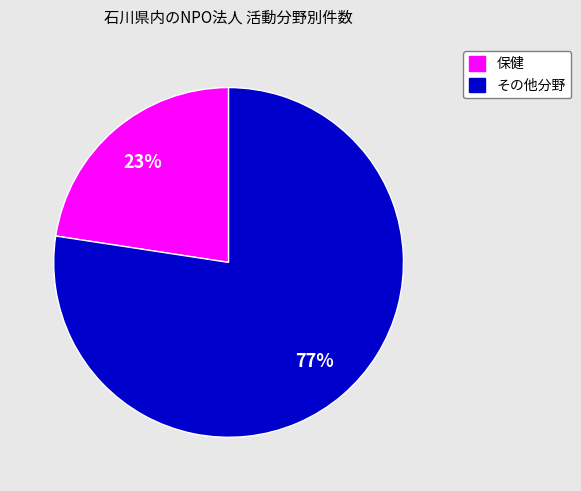

Is there a majority slice in this chart?

Yes